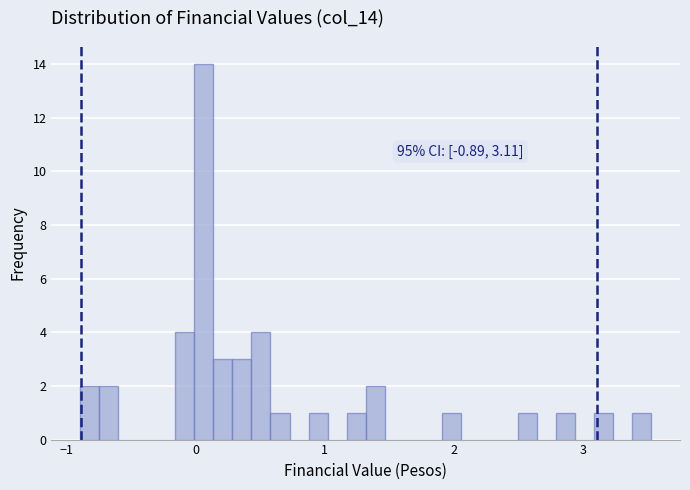

Around what value on the x-axis is the tallest bar? Give the approximate position of its centre, as read against the axis.

0.1